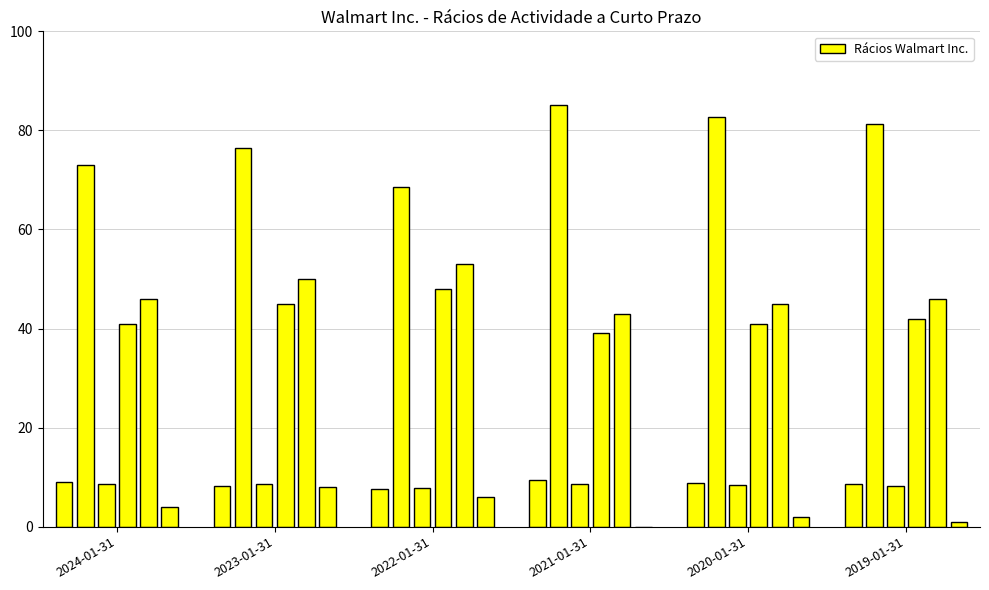

What is the sum of all values?

1129.0